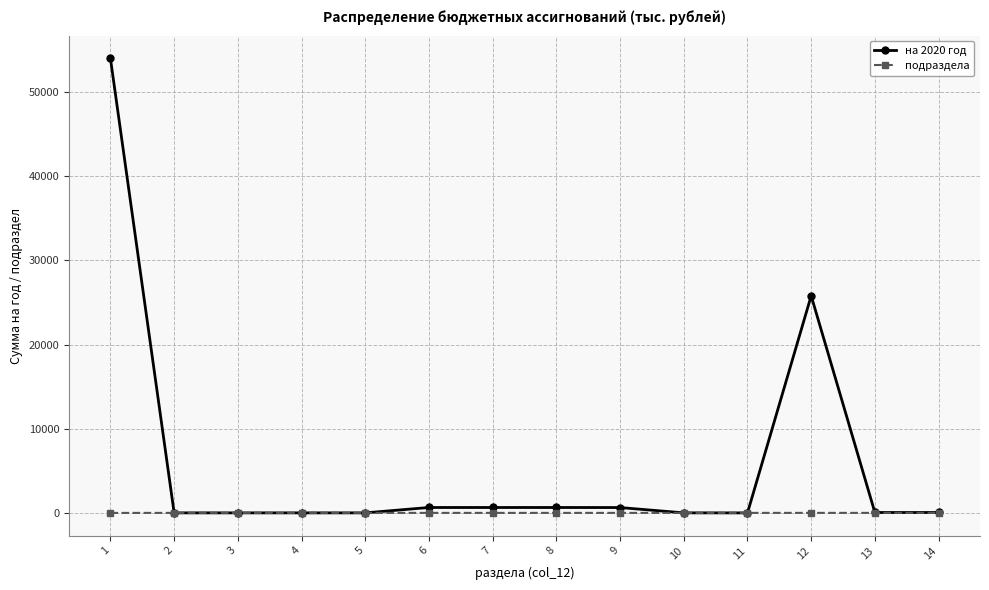

At which category is the sum across all series the highest?

1